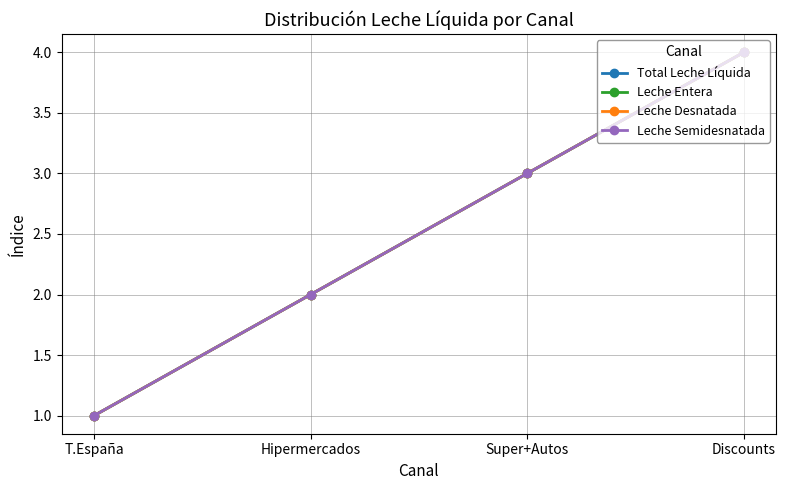

Reading left to right, list all the values displayed in this chart.

Total Leche Líquida: 1	2	3	4
Leche Entera: 1	2	3	4
Leche Desnatada: 1	2	3	4
Leche Semidesnatada: 1	2	3	4